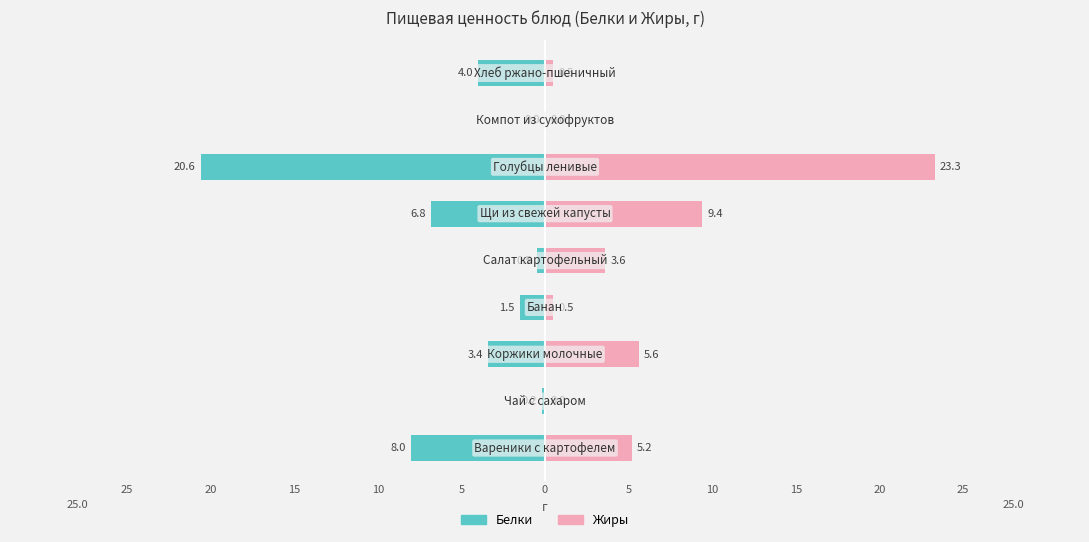

How many categories are shown in the chart?

9